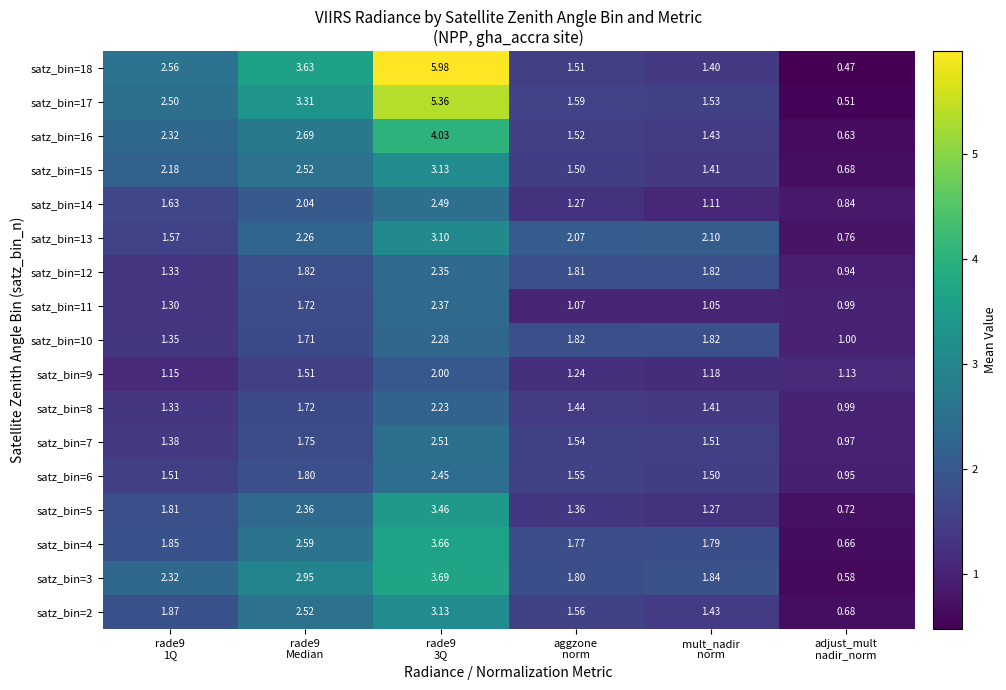

Count the number of data series in this chart.

17